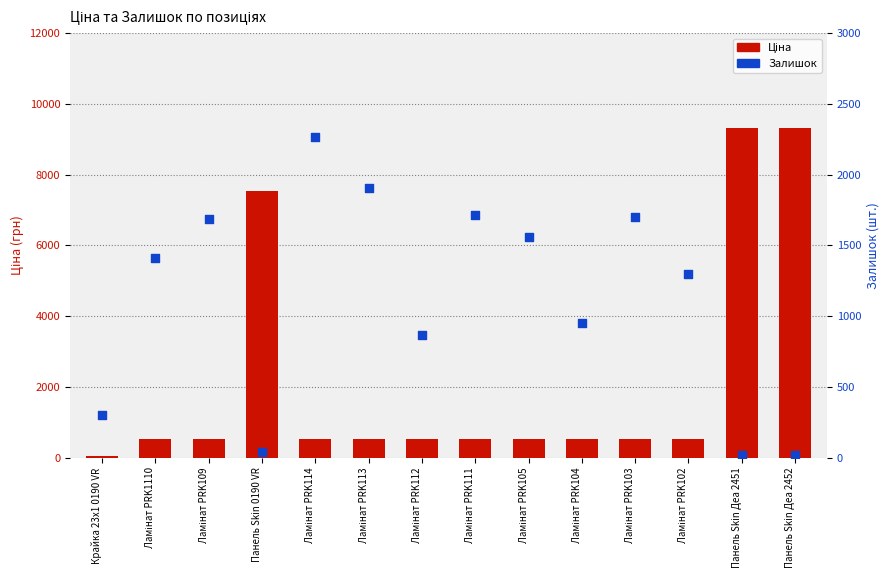

Is the value of Залишок at Ламінат PRK112 greater than the value of Ціна at Ламінат PRK105?

Yes